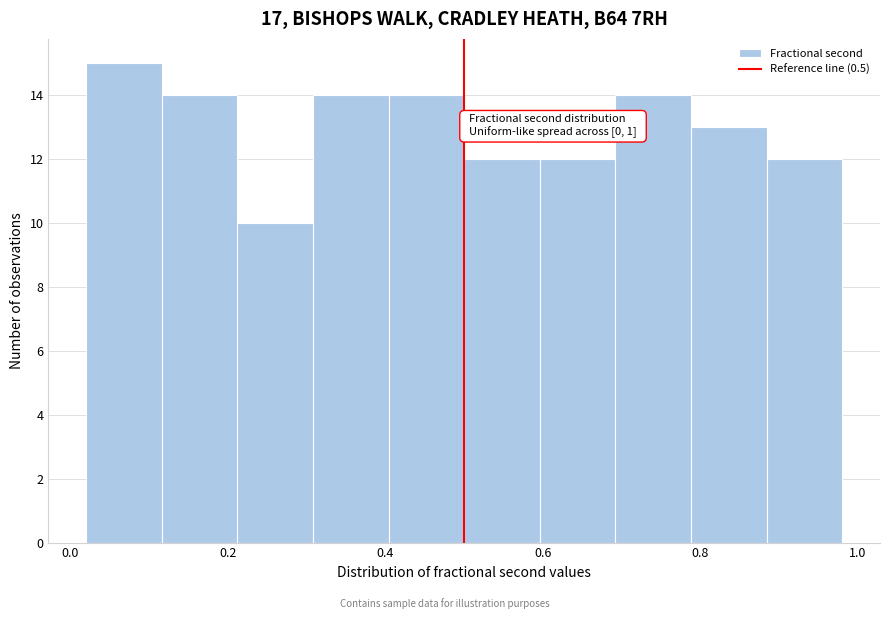

Which range on the x-axis has the tallest bar?

0.020 to 0.116